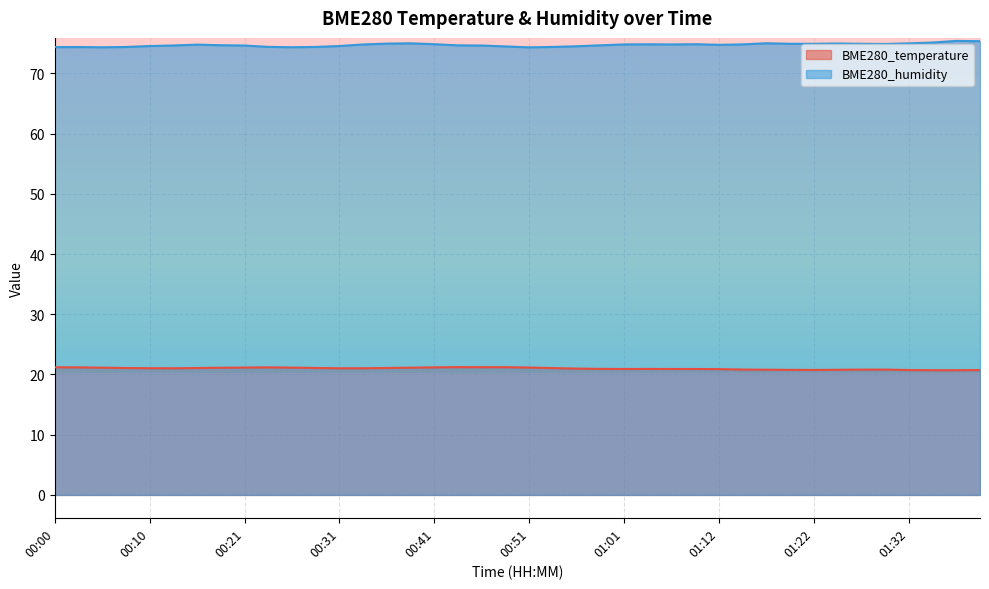

What is the minimum value for BME280_humidity?

74.3